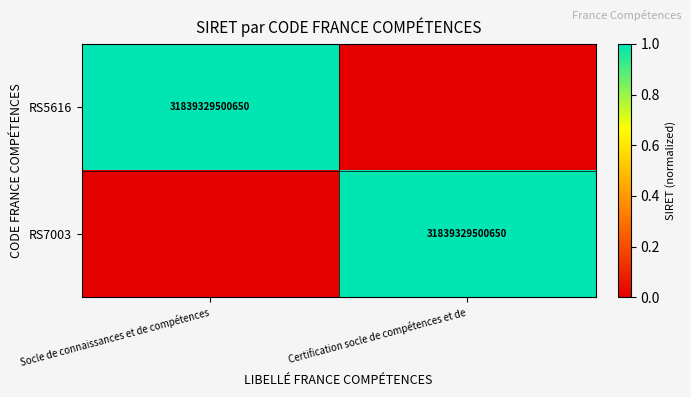

True or false: RS7003 has a value of 31839329500650 at Certification socle de compétences et de.

True